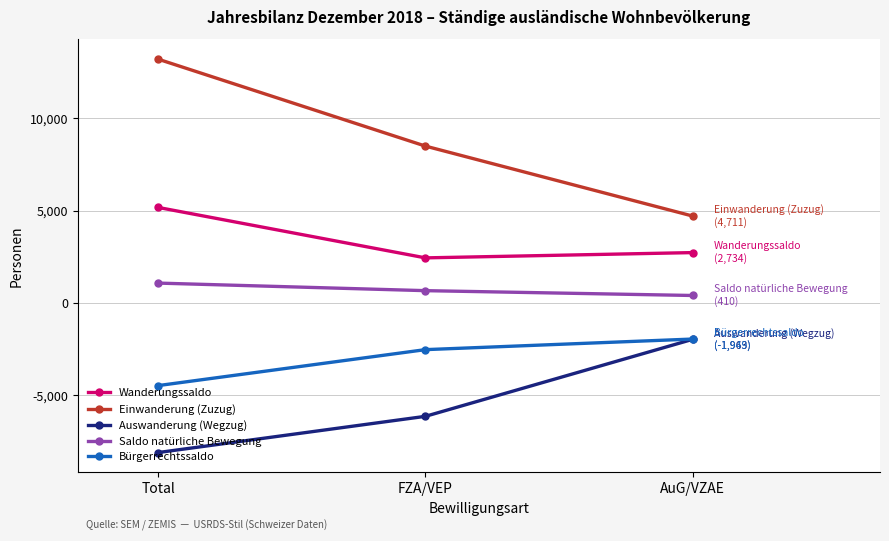

Does the chart have visible grid lines?

Yes